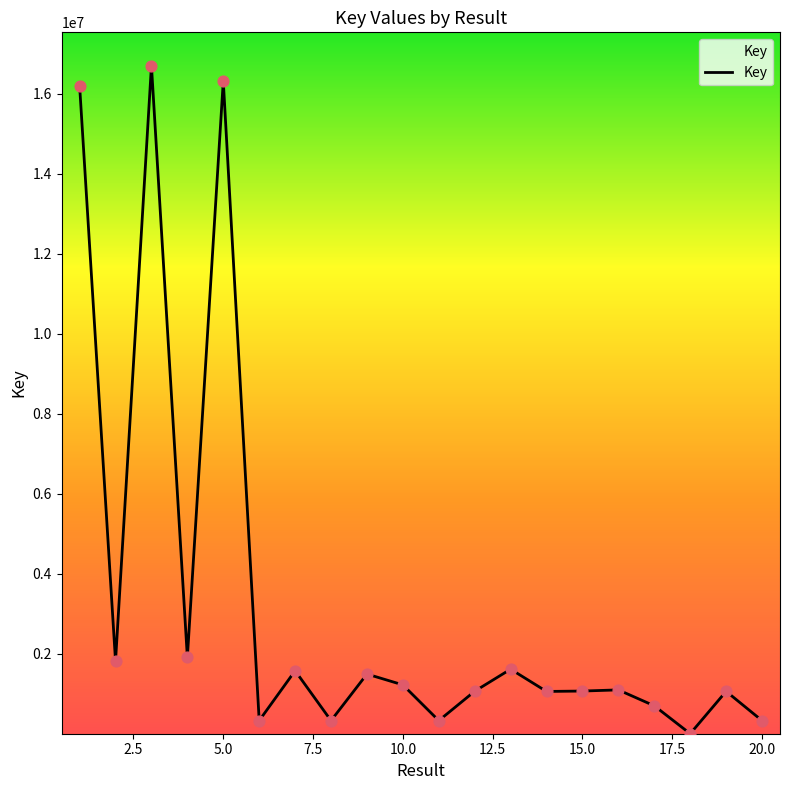

What is the greatest value displayed?

16703752